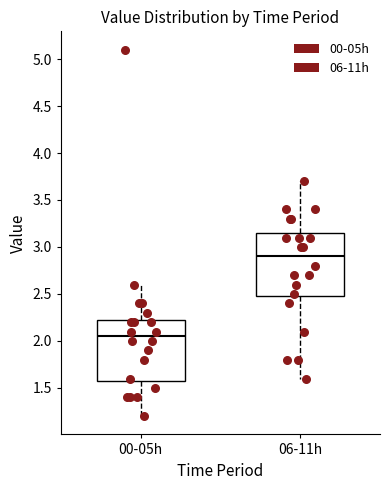

Reading left to right, read every box against the y-axis: the position of its median line, the range the box covers, and the ends of its whiskers. The values are not printed on the chart, so give them approximately, as read against the axis.

00-05h: median 2.05, box 1.60 to 2.25, whiskers 1.20 to 2.60
06-11h: median 2.90, box 2.50 to 3.15, whiskers 1.60 to 3.70